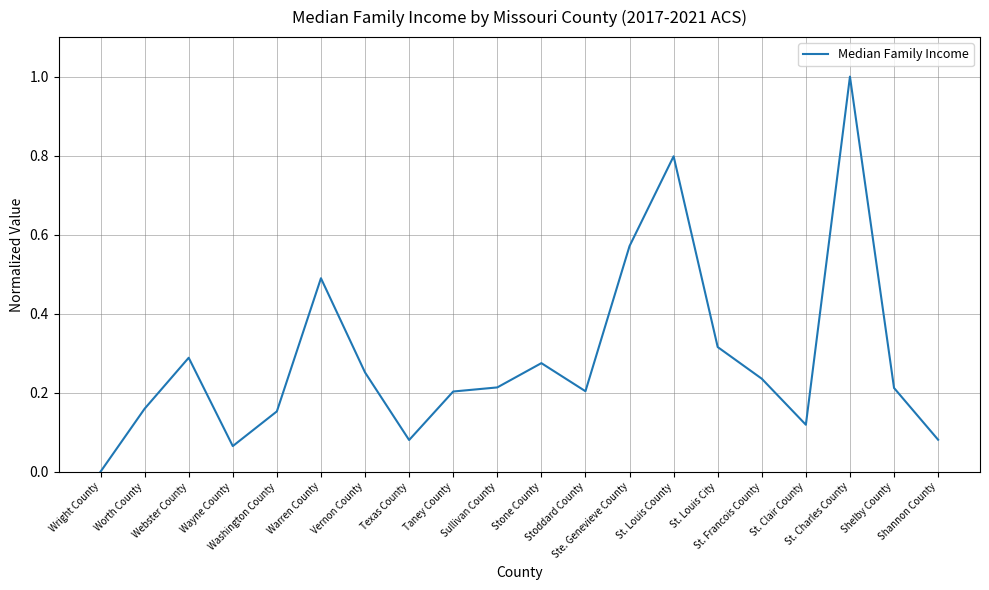

What is the maximum value shown in the chart?

1.0